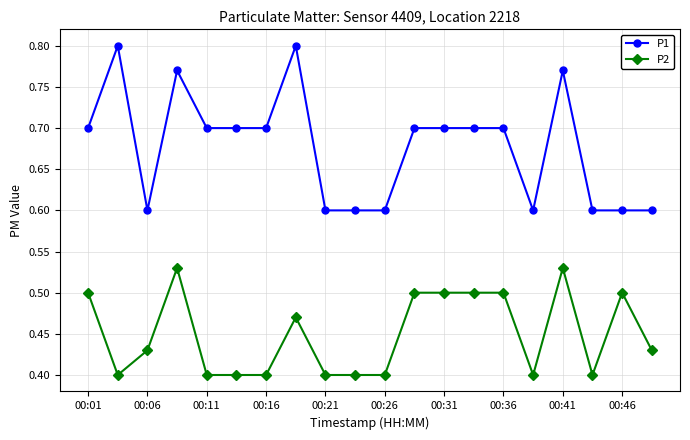

At how many categories does at least one series exceed 0?

20